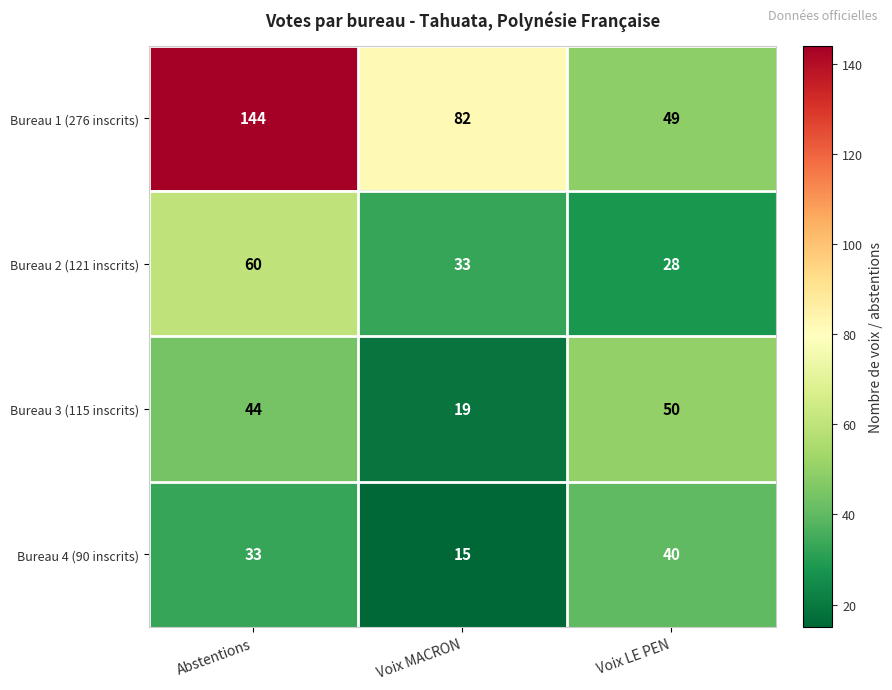

What is the difference between the highest and lowest values at Voix MACRON?

67